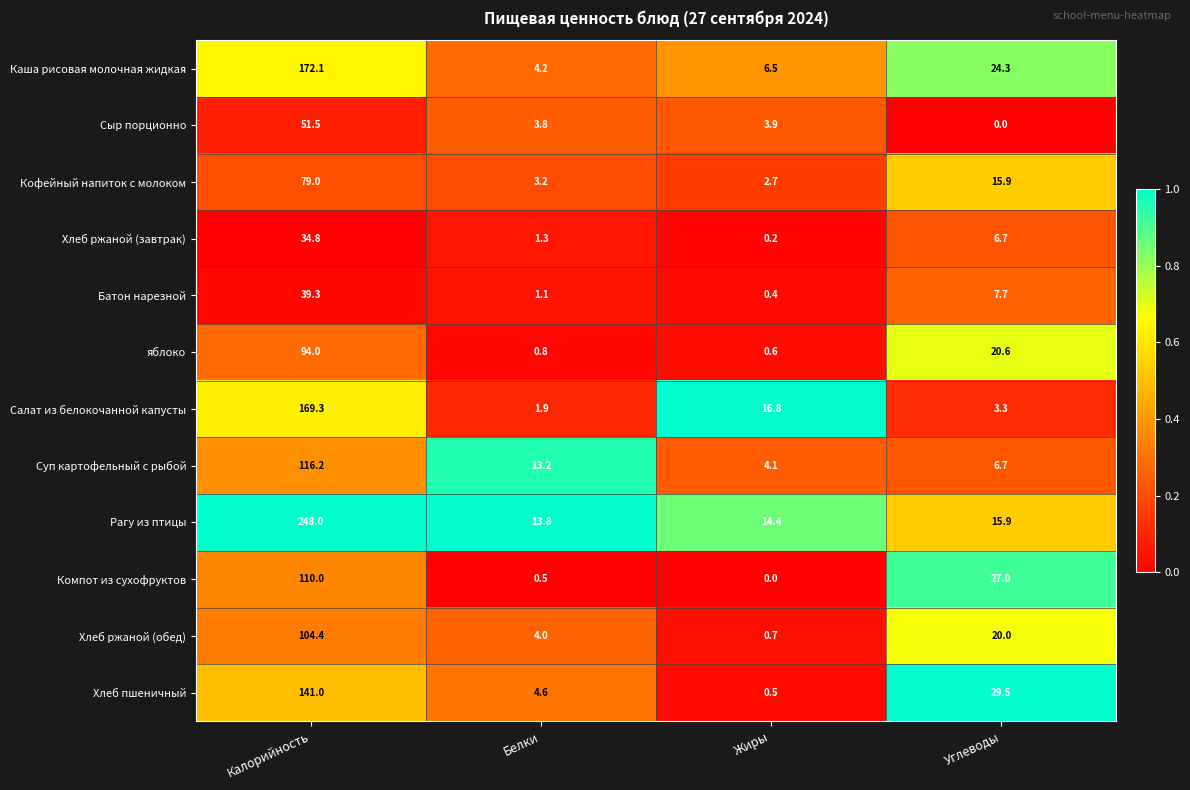

What is the average value of the Хлеб ржаной (завтрак) series?

10.8